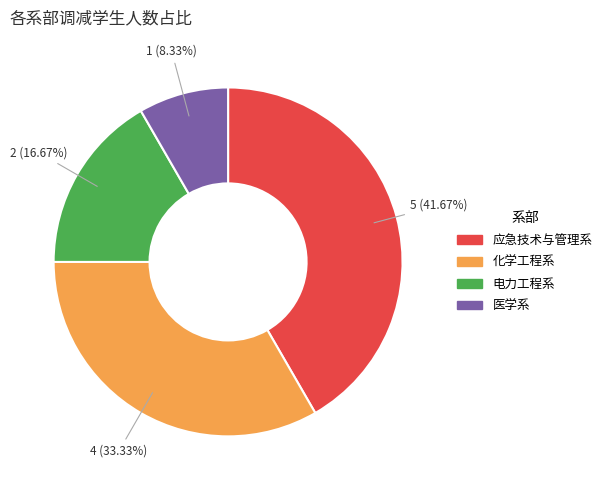

To the nearest percent, what is the average slice percentage?

25%